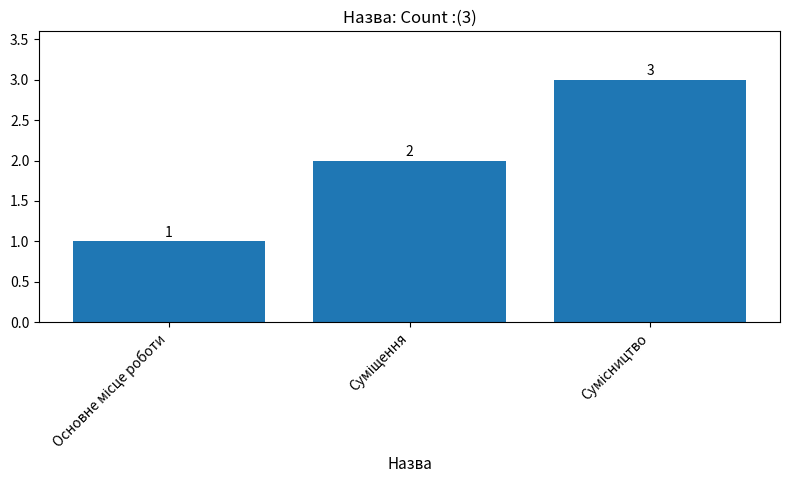

How many categories are shown in the chart?

3